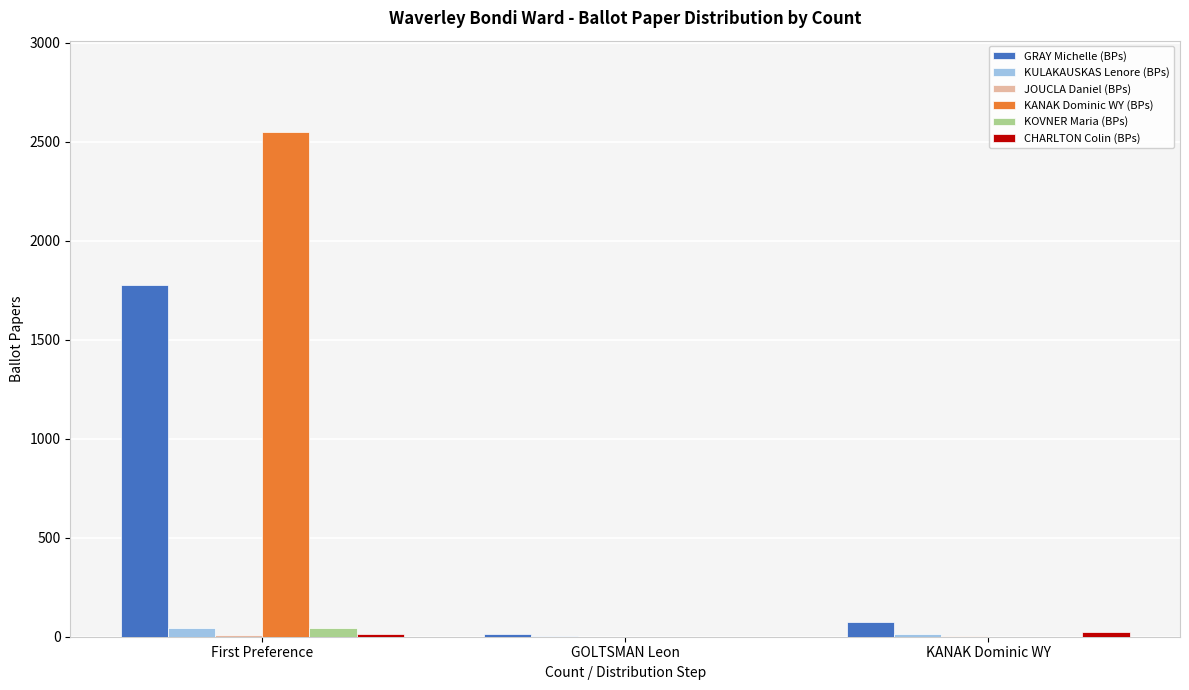

At which label does KANAK Dominic WY (BPs) reach its peak?

First Preference